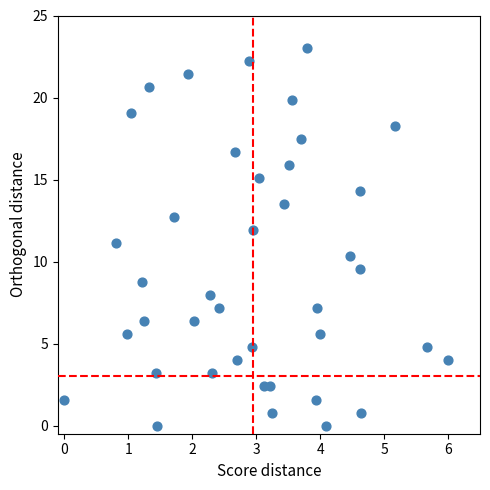

What is the range of X values (max minus min)?

6.0